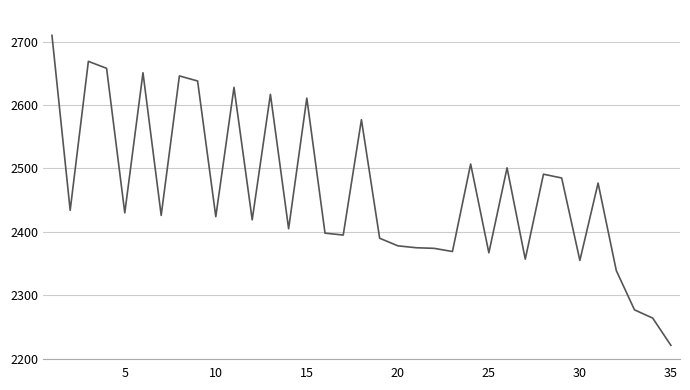

What is the smallest value displayed?

2221